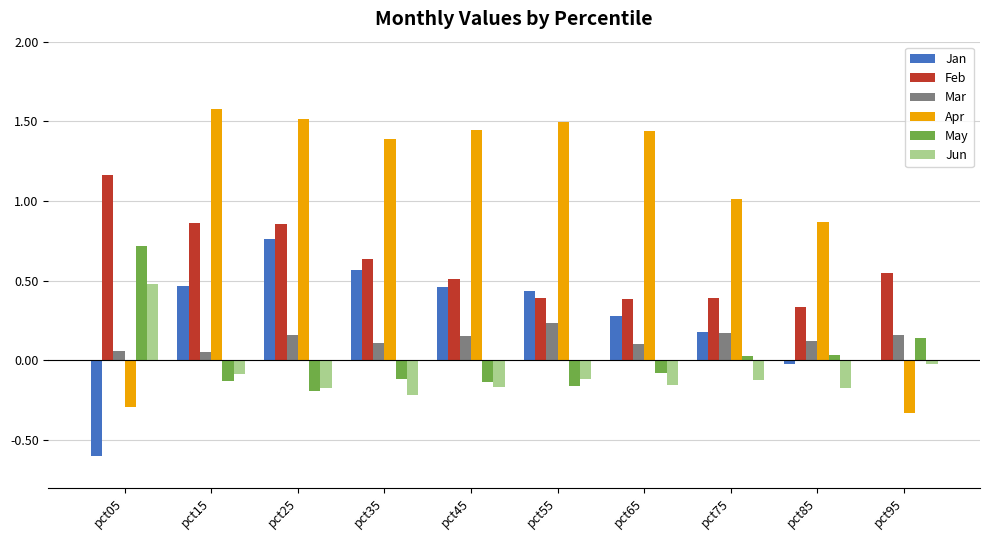

Is it true that Apr equals 0.6 at pct55?

False